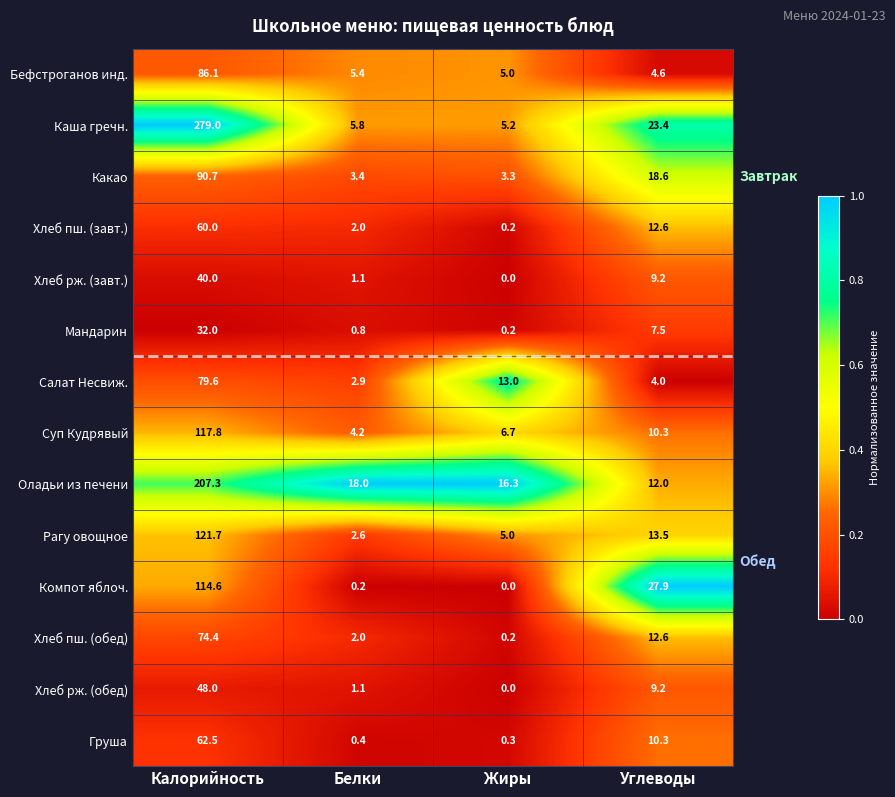

Which series changed the most between Калорийность and Жиры?

Каша гречн.